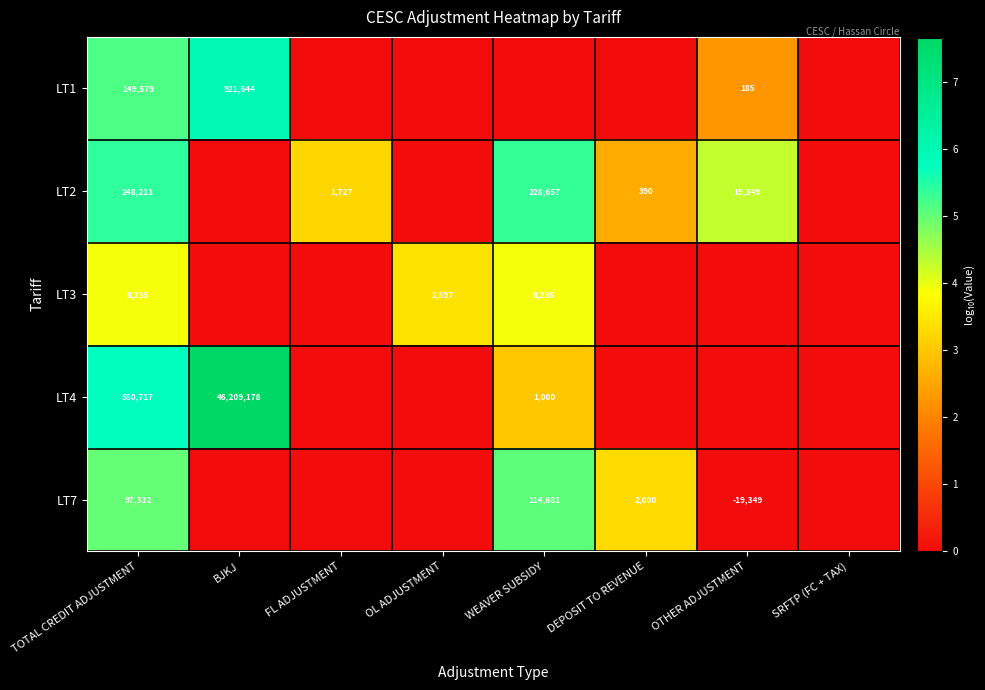

Is it true that LT7 equals 50445 at TOTAL CREDIT ADJUSTMENT?

False